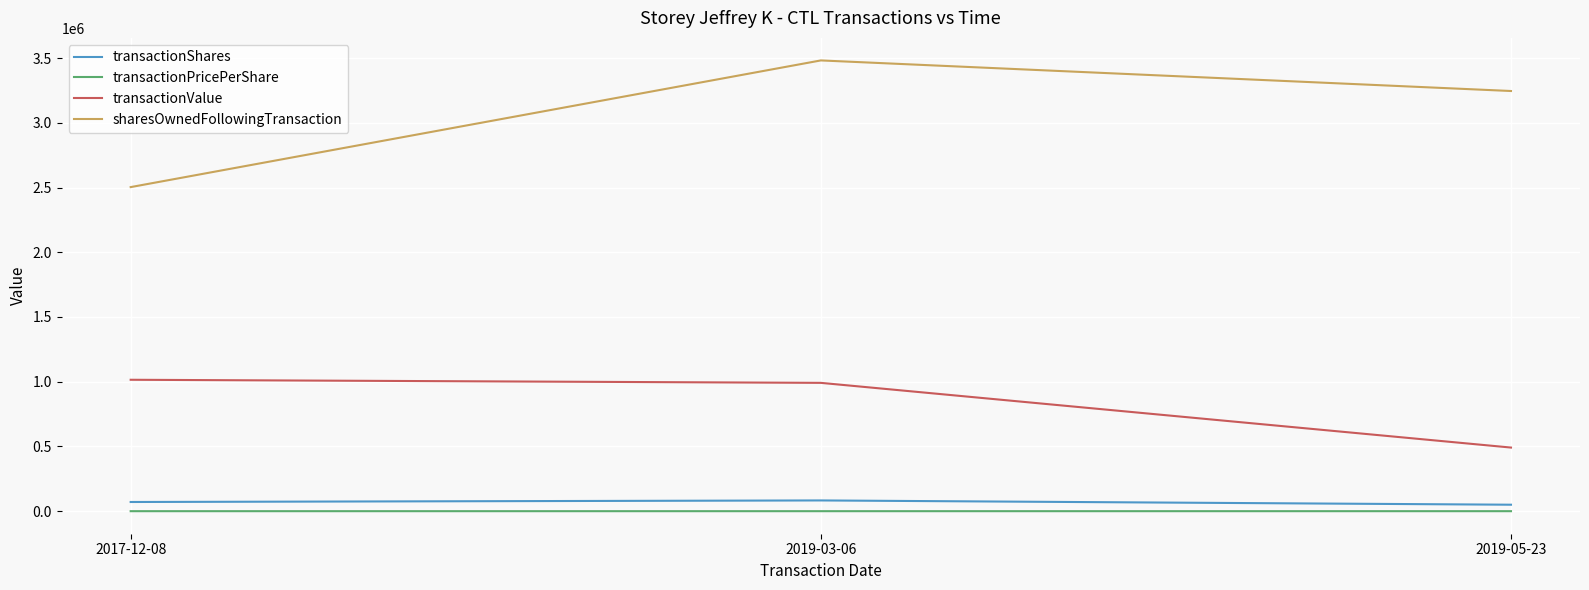

At which label is sharesOwnedFollowingTransaction closest to 2992643?

2019-05-23